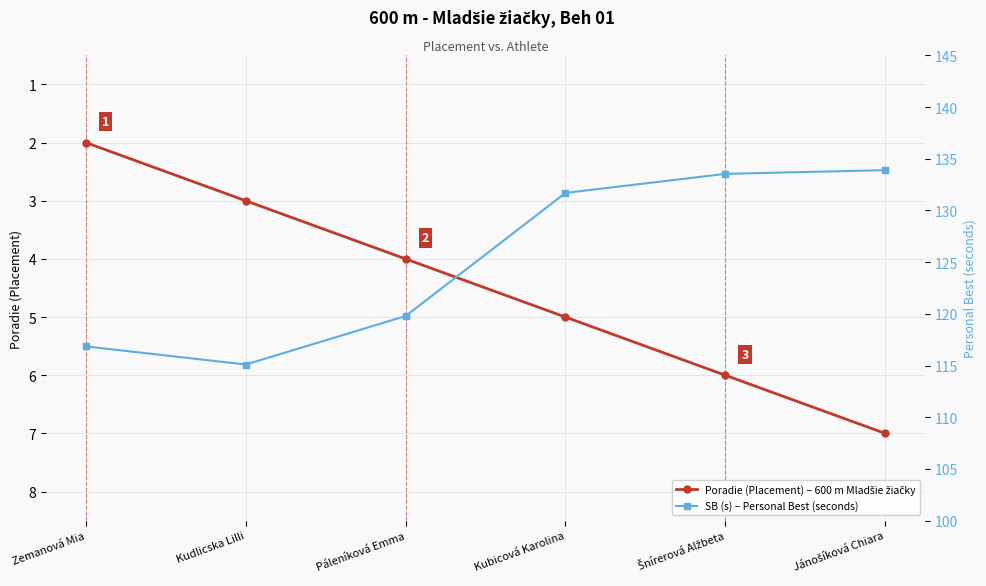

What is the label of the 1st point from the right?

Jánošíková Chiara